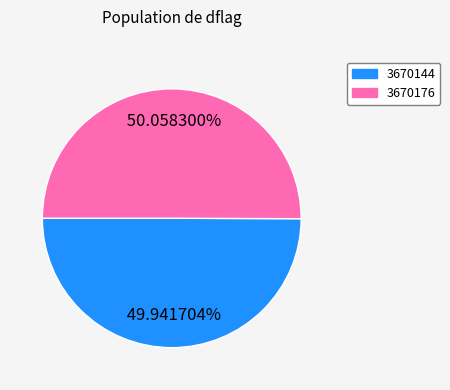

Approximately how many times larger is the value at 3670144 compared to 3670176?

1.0